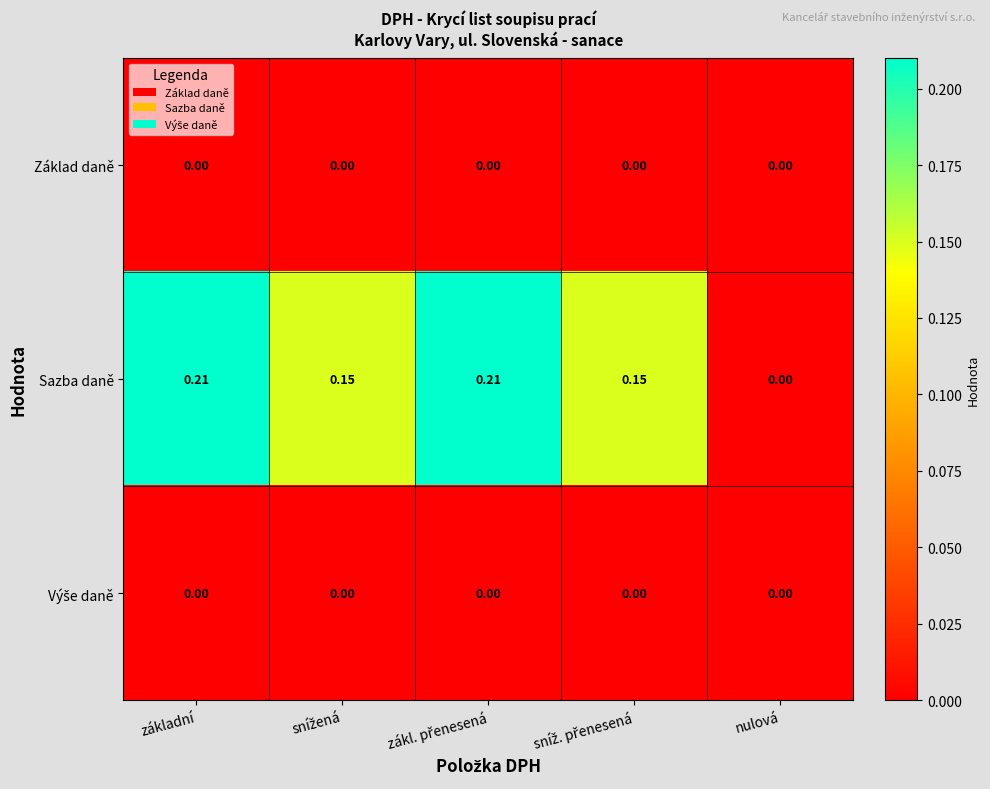

Which series has the widest spread of values?

Sazba daně